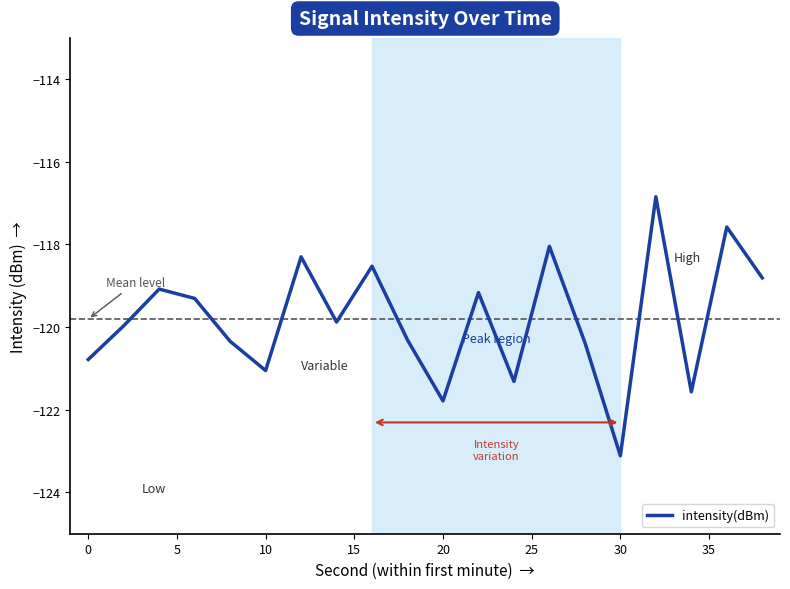

What is the greatest value displayed?

-116.8